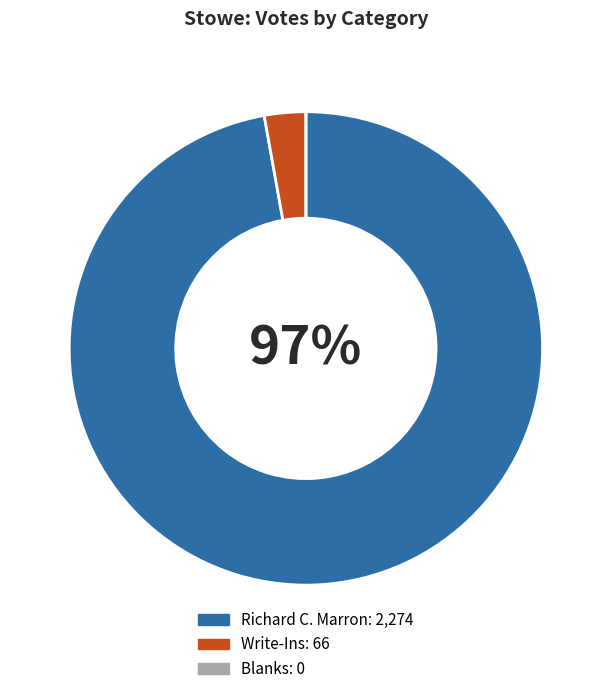

Does any single category account for the majority?

Yes